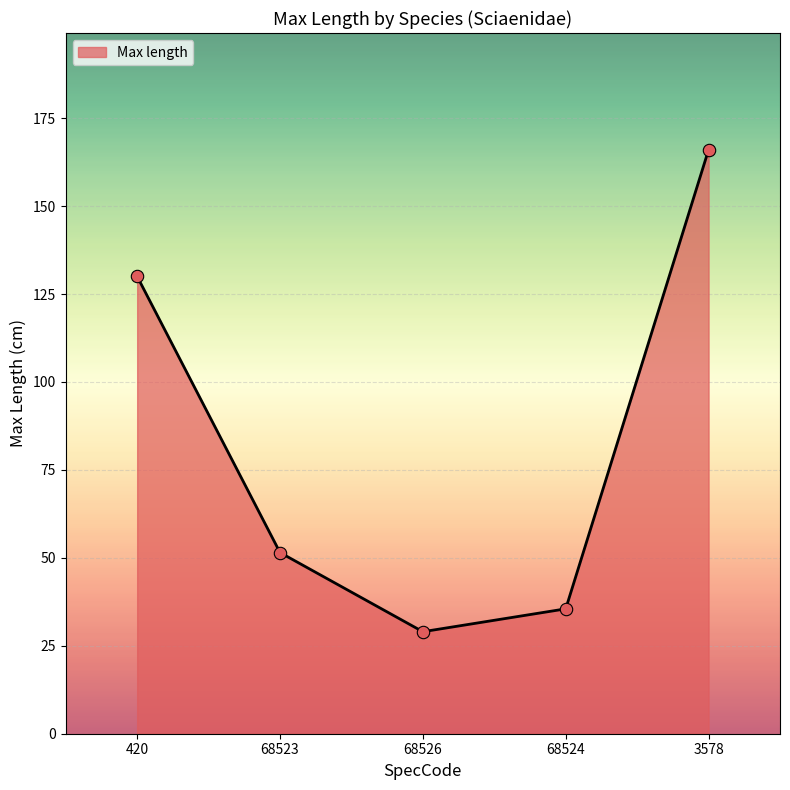

Approximately how many times larger is the value at 68523 compared to 3578?

0.3